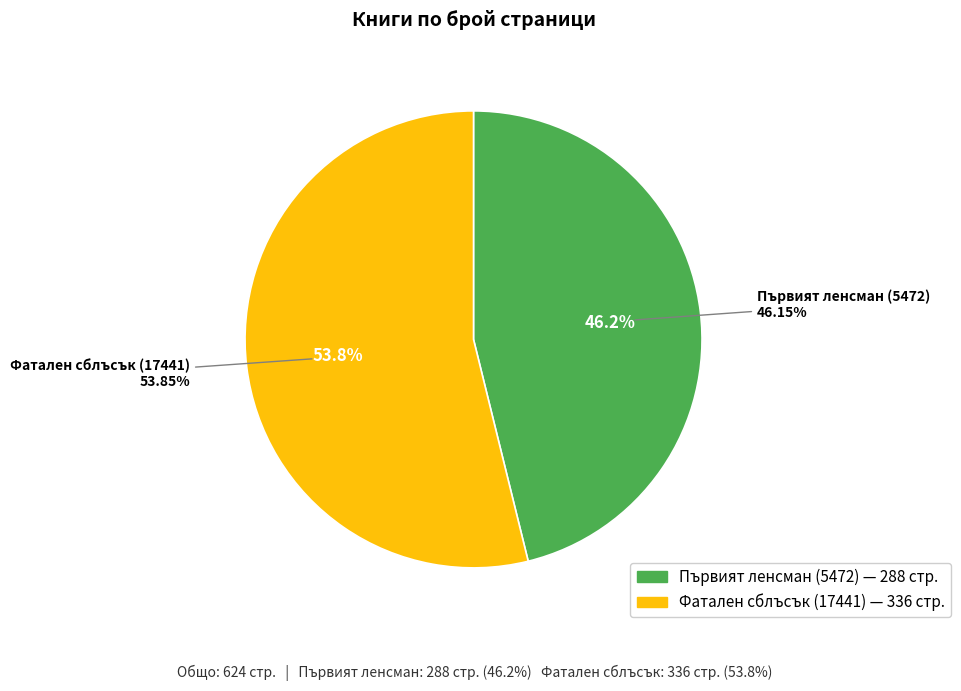

What portion of the pie excludes Първият ленсман (5472)?

53.8%